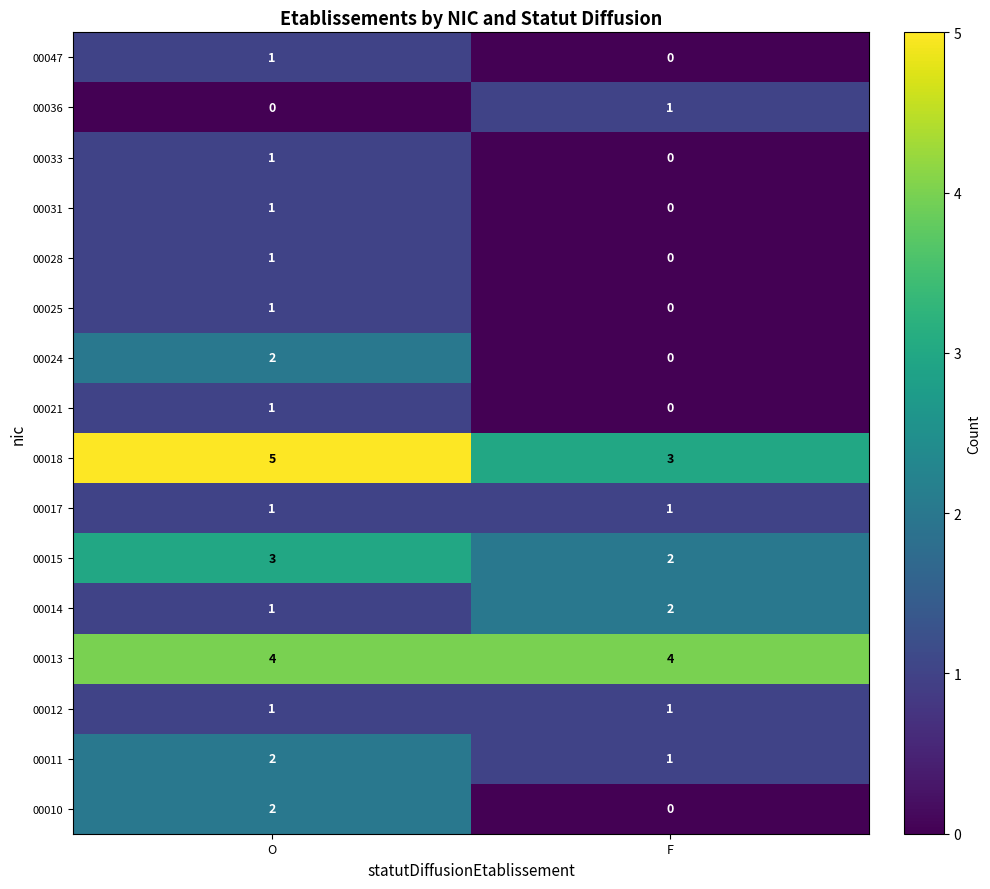

What is the spread (max minus min) of values at F?

4